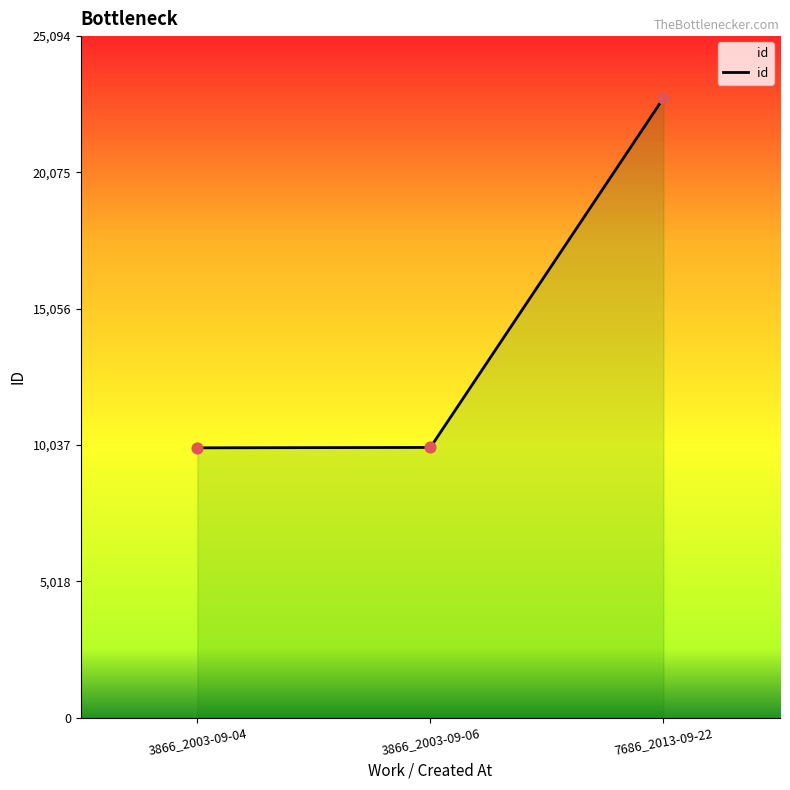

What is the ratio of the value at 3866_2003-09-04 to the value at 7686_2013-09-22?

0.4